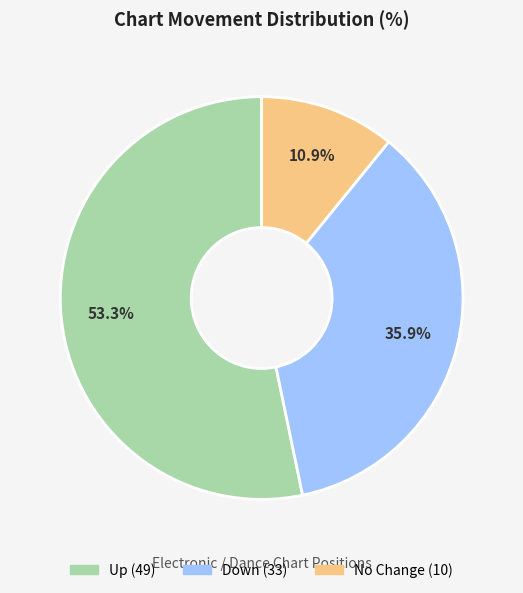

Is there a majority slice in this chart?

Yes